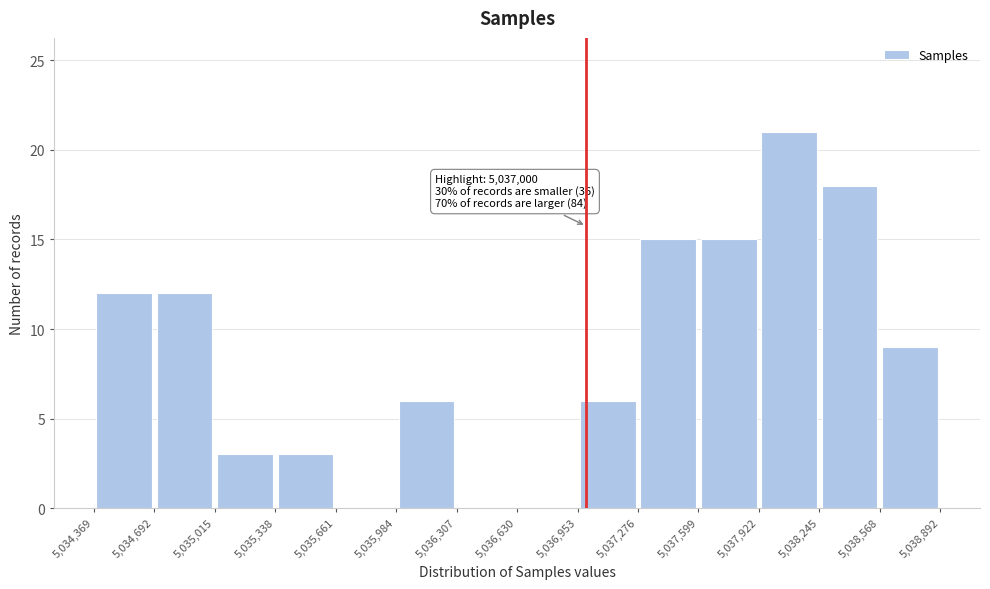

Over which range of the x-axis is the bar tallest?

5,037,922 to 5,038,245